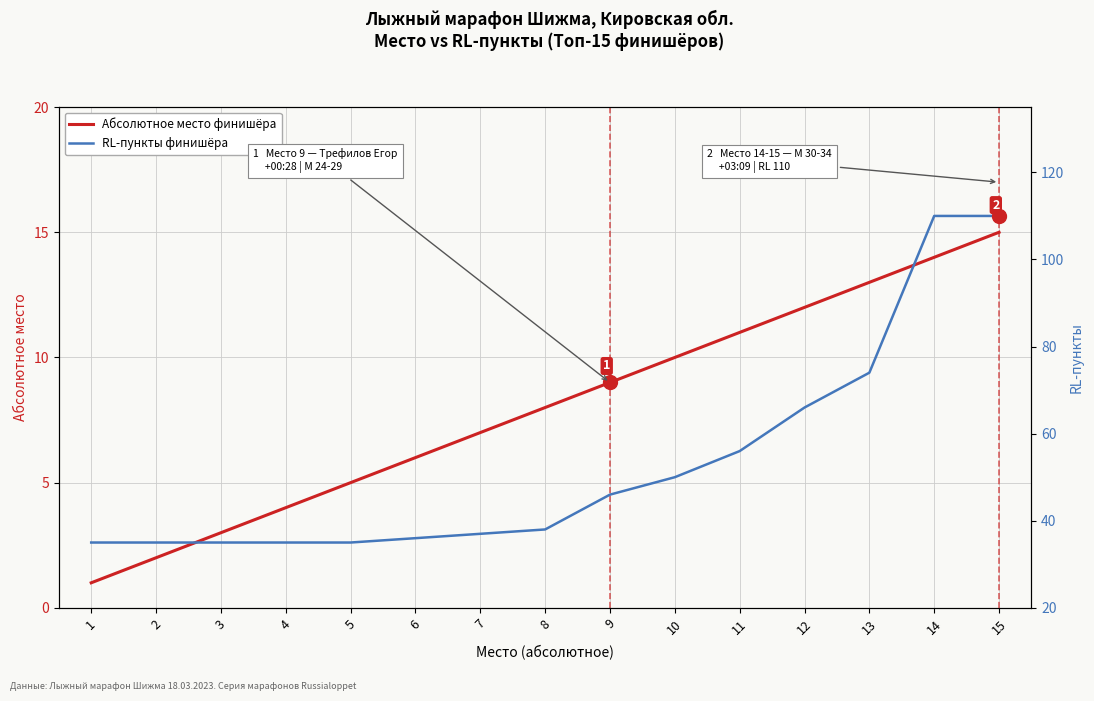

Between 2 and 12, which is larger?

12